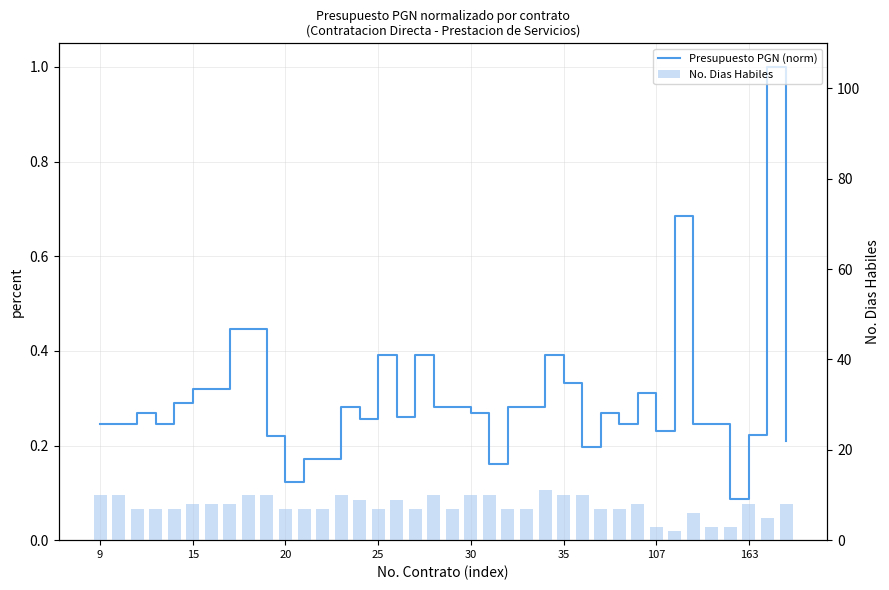

Reading left to right, list all the values displayed in this chart.

Presupuesto PGN (norm): 0.2	0.2	0.3	0.2	0.3	0.3	0.3	0.4	0.4	0.2	0.1	0.2	0.2	0.3	0.3	0.4	0.3	0.4	0.3	0.3	0.3	0.2	0.3	0.3	0.4	0.3	0.2	0.3	0.2	0.3	0.2	0.7	0.2	0.2	0.1	0.2	1.0	0.2
No. Dias Habiles: 10.0	10.0	7.0	7.0	7.0	8.0	8.0	8.0	10.0	10.0	7.0	7.0	7.0	10.0	9.0	7.0	9.0	7.0	10.0	7.0	10.0	10.0	7.0	7.0	11.0	10.0	10.0	7.0	7.0	8.0	3.0	2.0	6.0	3.0	3.0	8.0	5.0	8.0